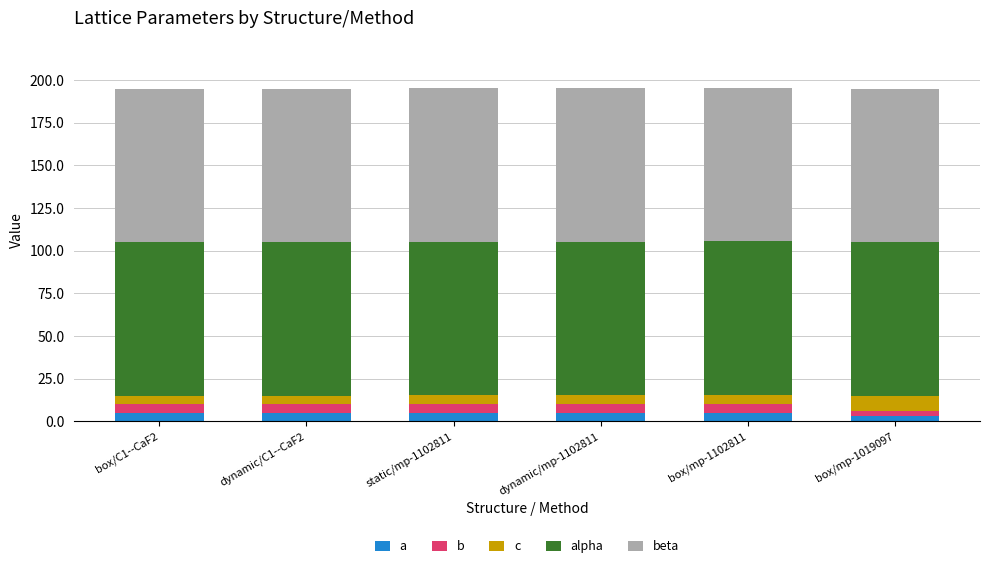

What is the total value across all series at dynamic/mp-1102811?

195.3